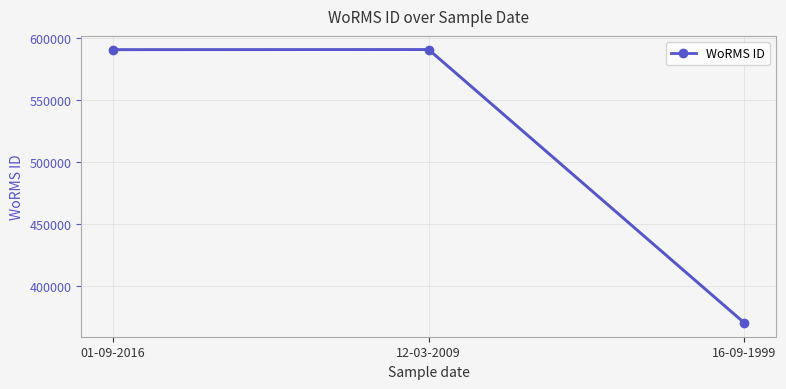

What is the label of the 3rd point from the left?

16-09-1999